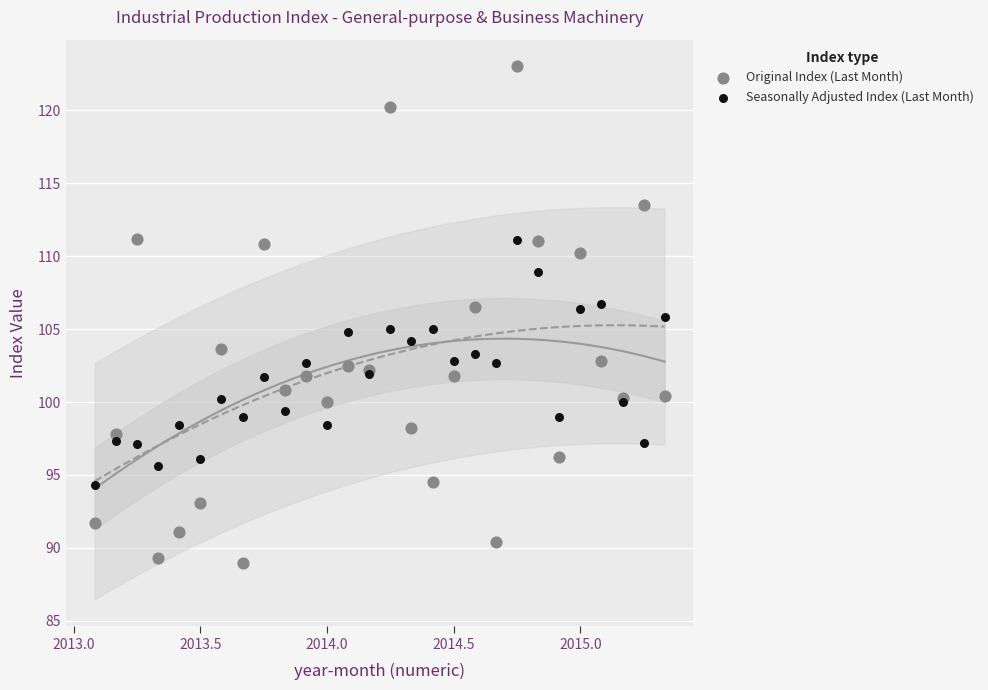

Which series reaches the maximum Y coordinate?

Original Index (Last Month)